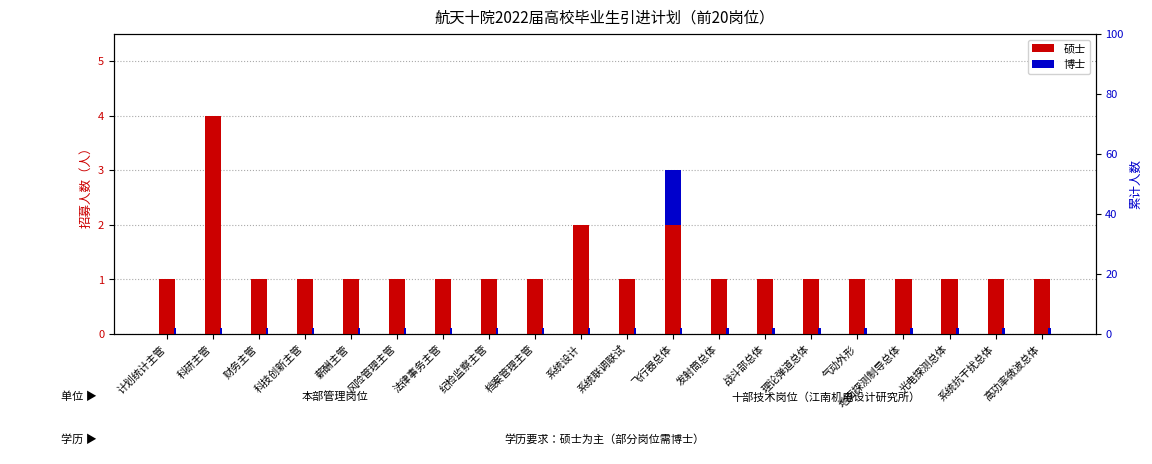

Where is 硕士 nearest to the value 2?

系统设计